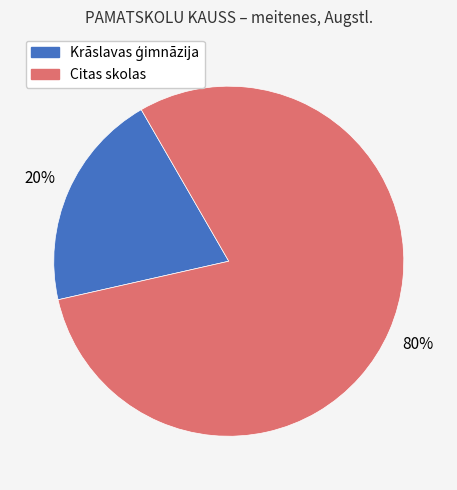

To the nearest percent, what is the difference between the largest and smallest slice percentages?

60%